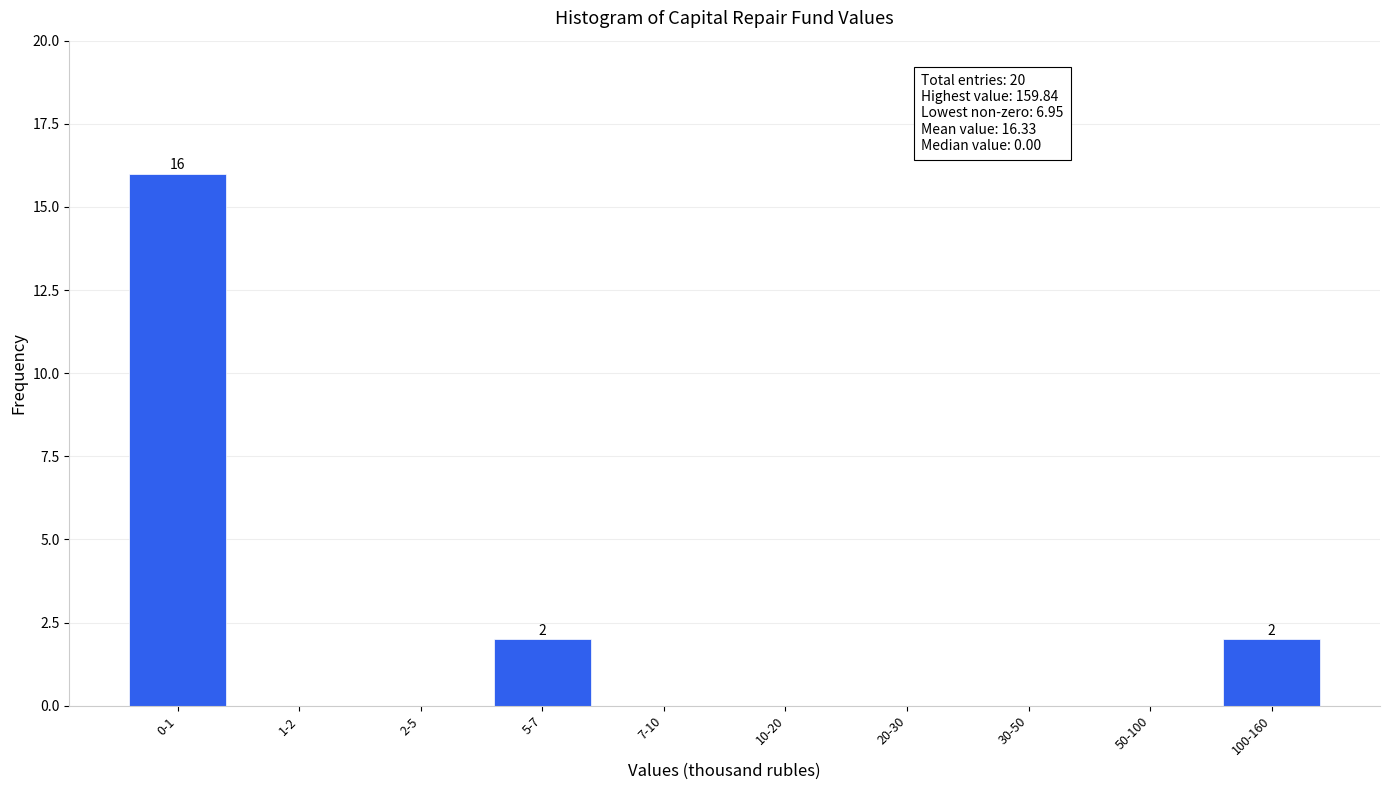

Reading left to right, transcribe all the data shown in this chart.

0-1=16	1-2=0	2-5=0	5-7=2	7-10=0	10-20=0	20-30=0	30-50=0	50-100=0	100-160=2